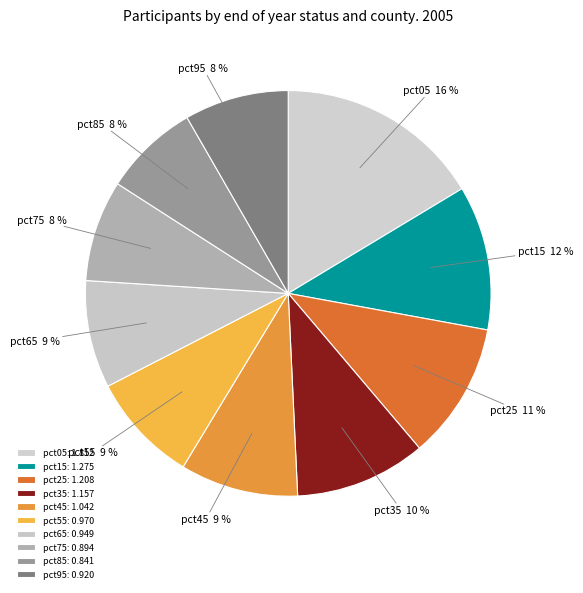

Is it true that pct45 is 9% of the pie?

True